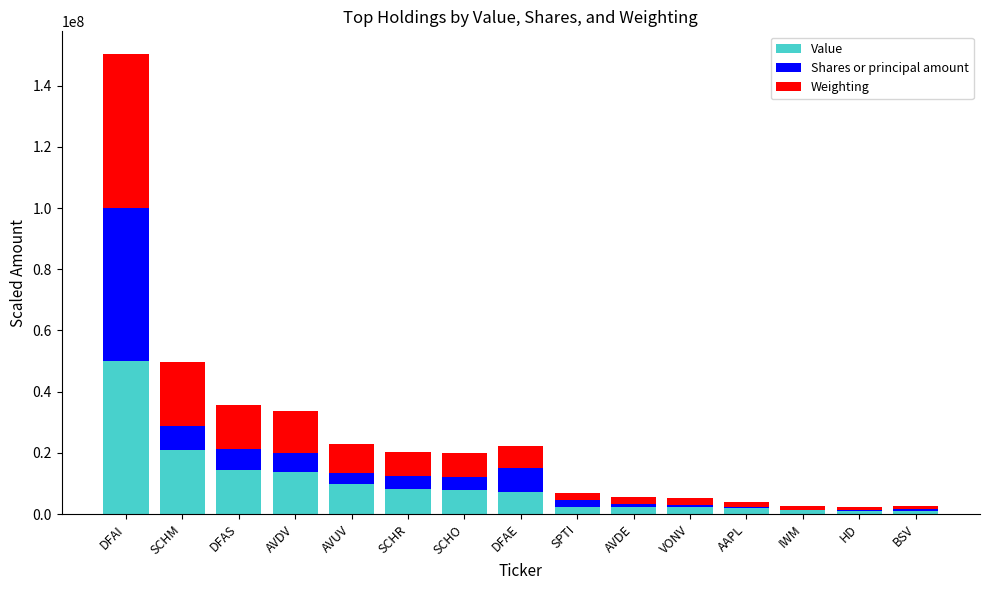

At which label does Value reach its peak?

DFAI